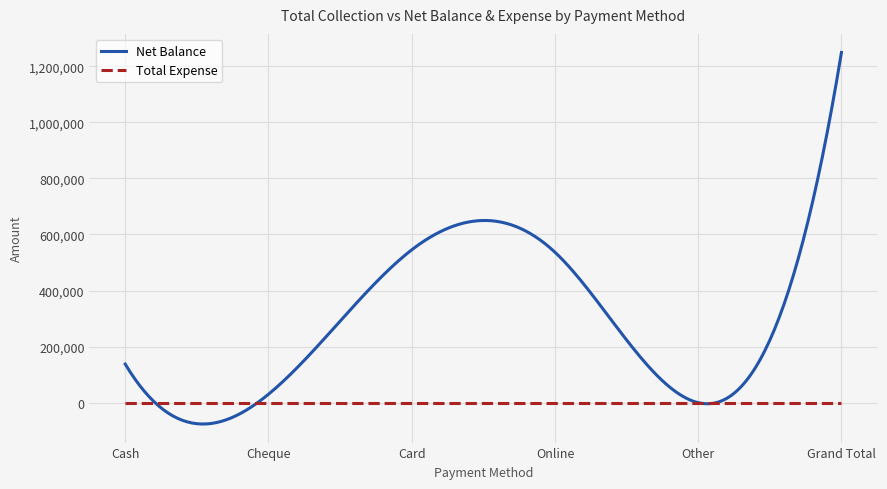

Which series has the widest spread of values?

Net Balance